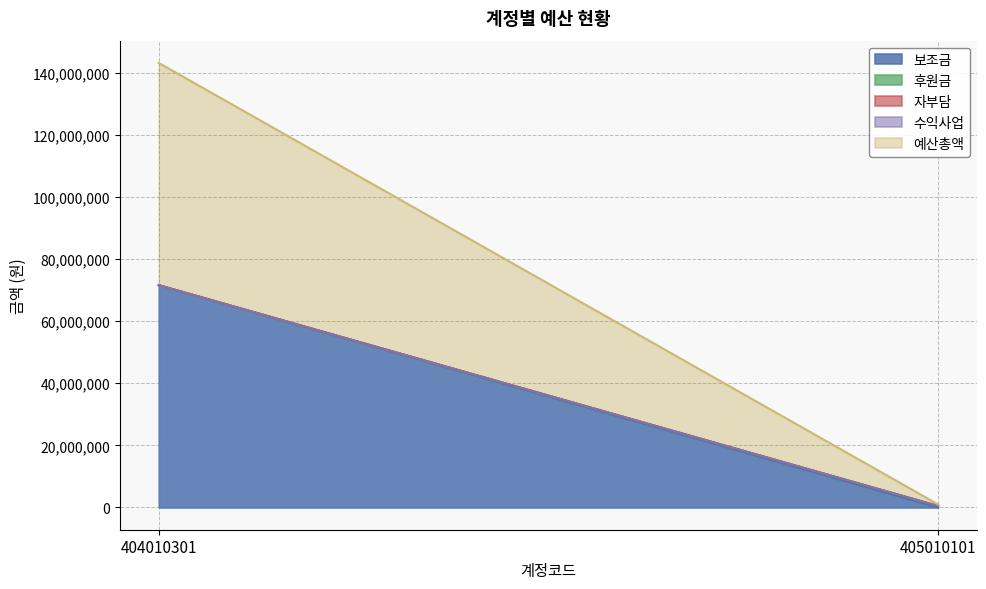

How many data points in 예산총액 are less than 71582200?

1